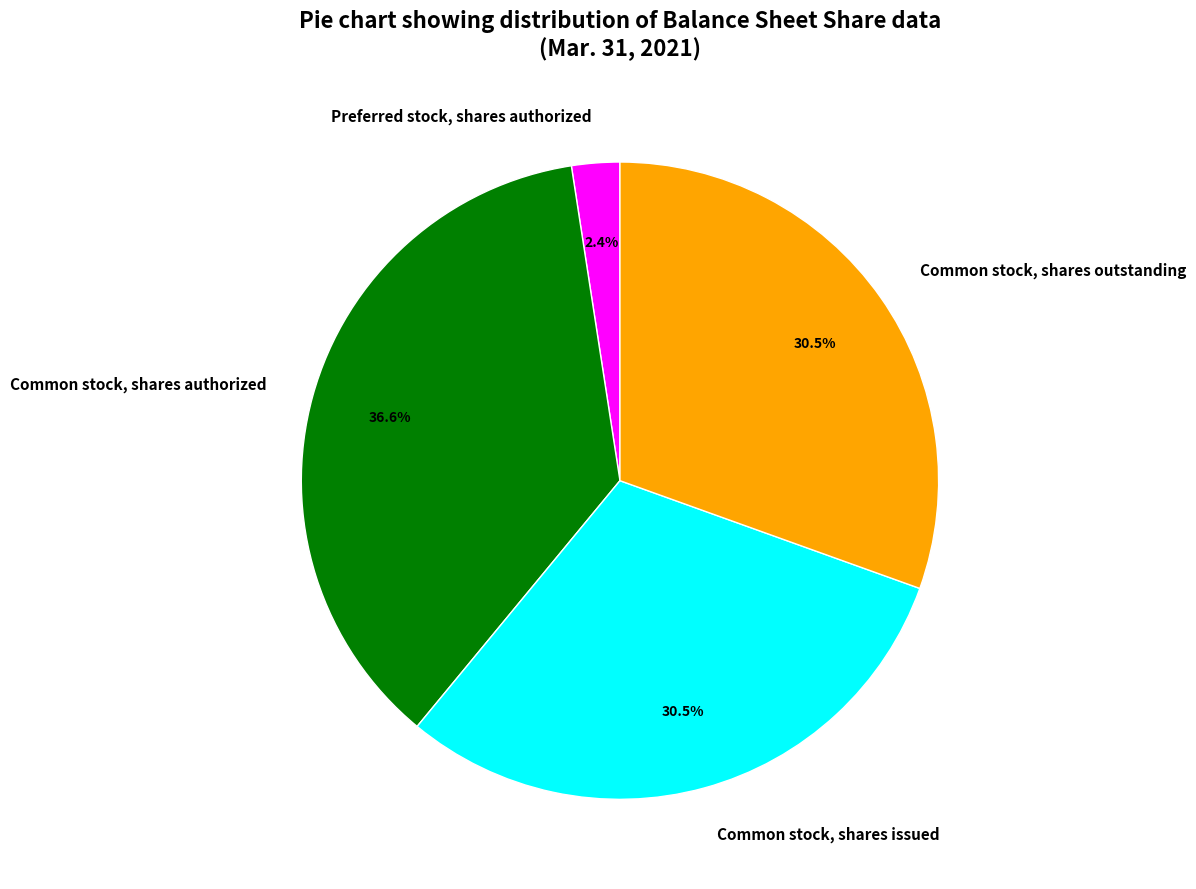

What portion of the pie excludes Preferred stock, shares authorized?

97.6%